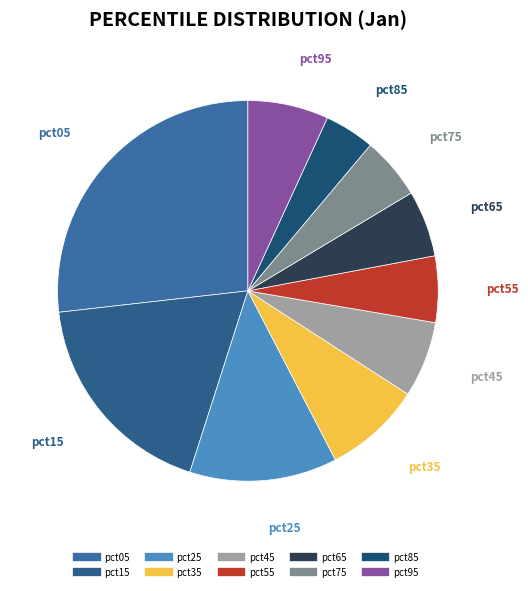

To the nearest percent, what is the combined percentage of pct95 and pct45?

13%